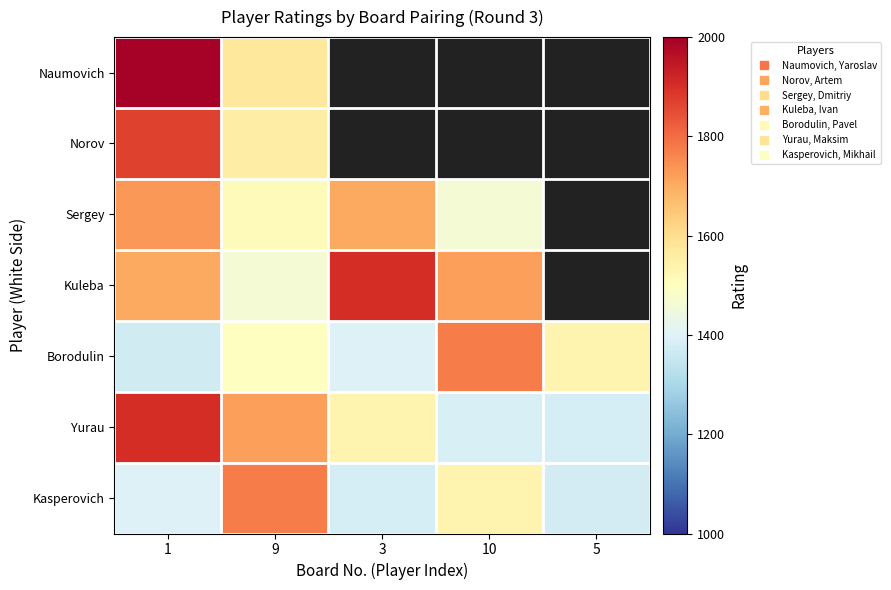

Which has a higher value, 10 or 1?

1